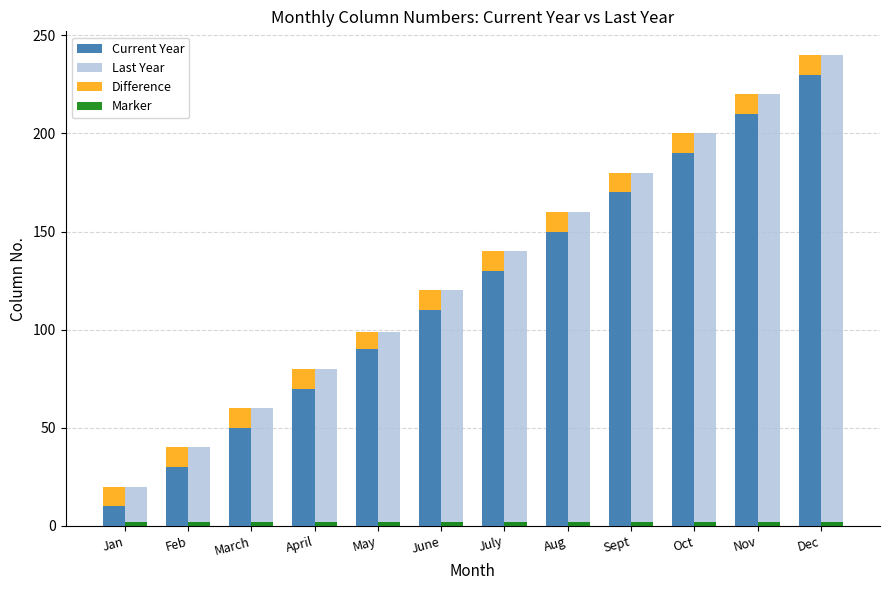

List the series in order of their peak value, highest first.

Last Year, Current Year, Difference, Marker